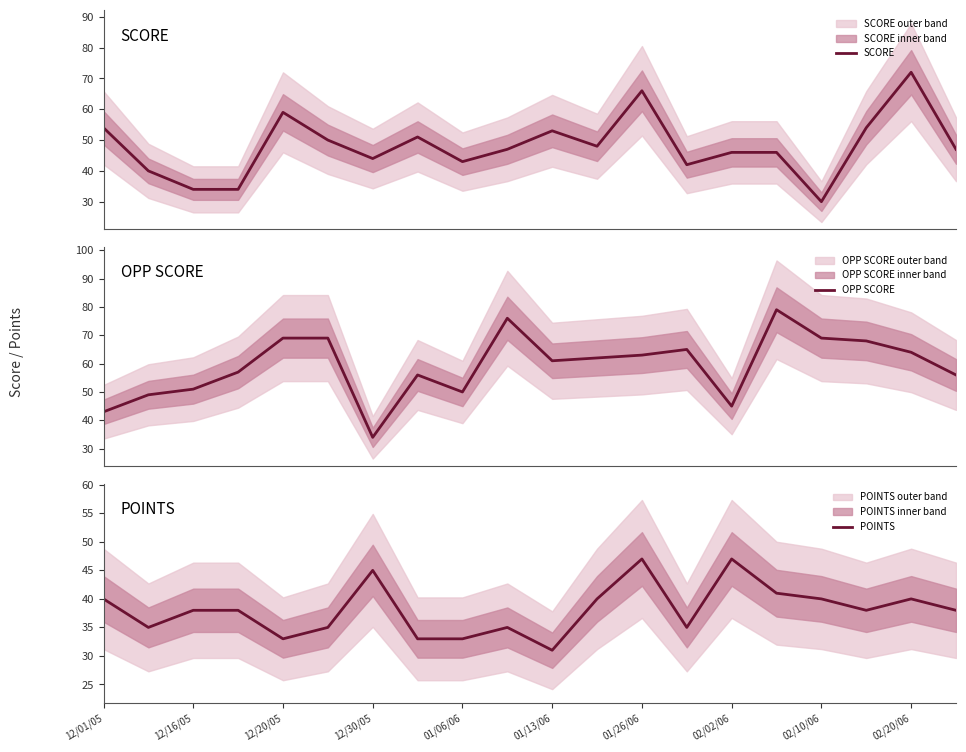

Which series has the largest total across all categories?

OPP SCORE